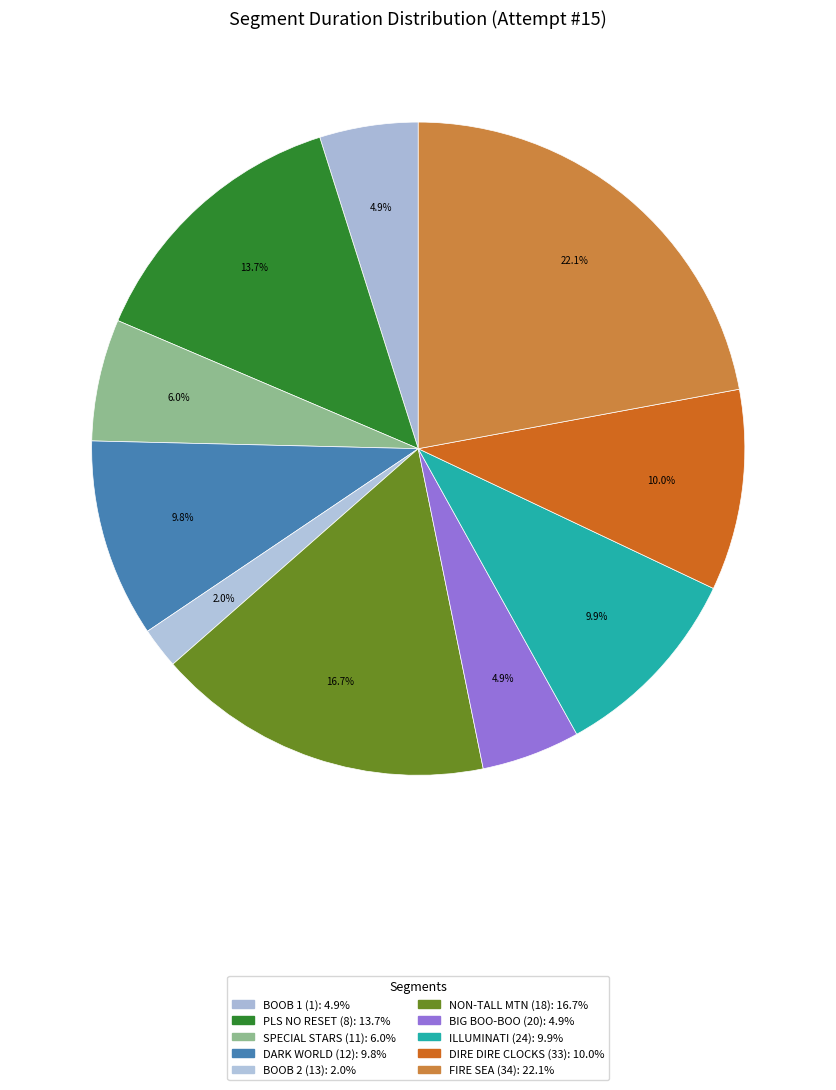

How many segments does this pie chart have?

10